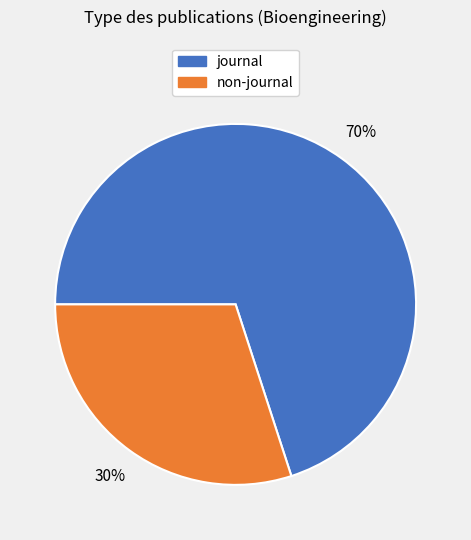

To the nearest percent, what is the average slice percentage?

50%